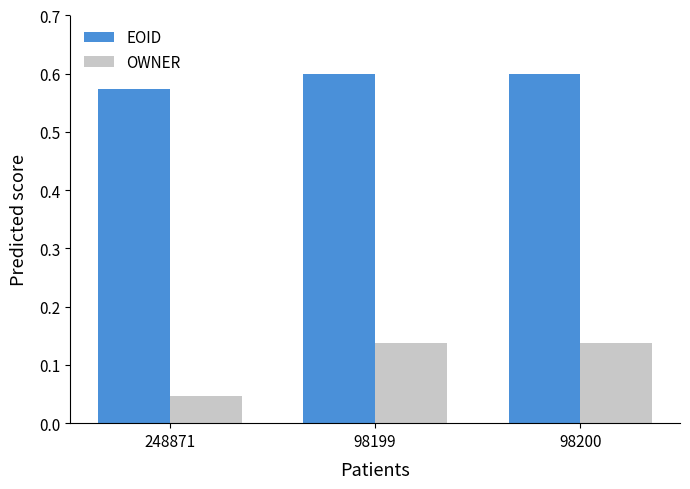

Rank the series by their average value, from lowest to highest.

OWNER, EOID